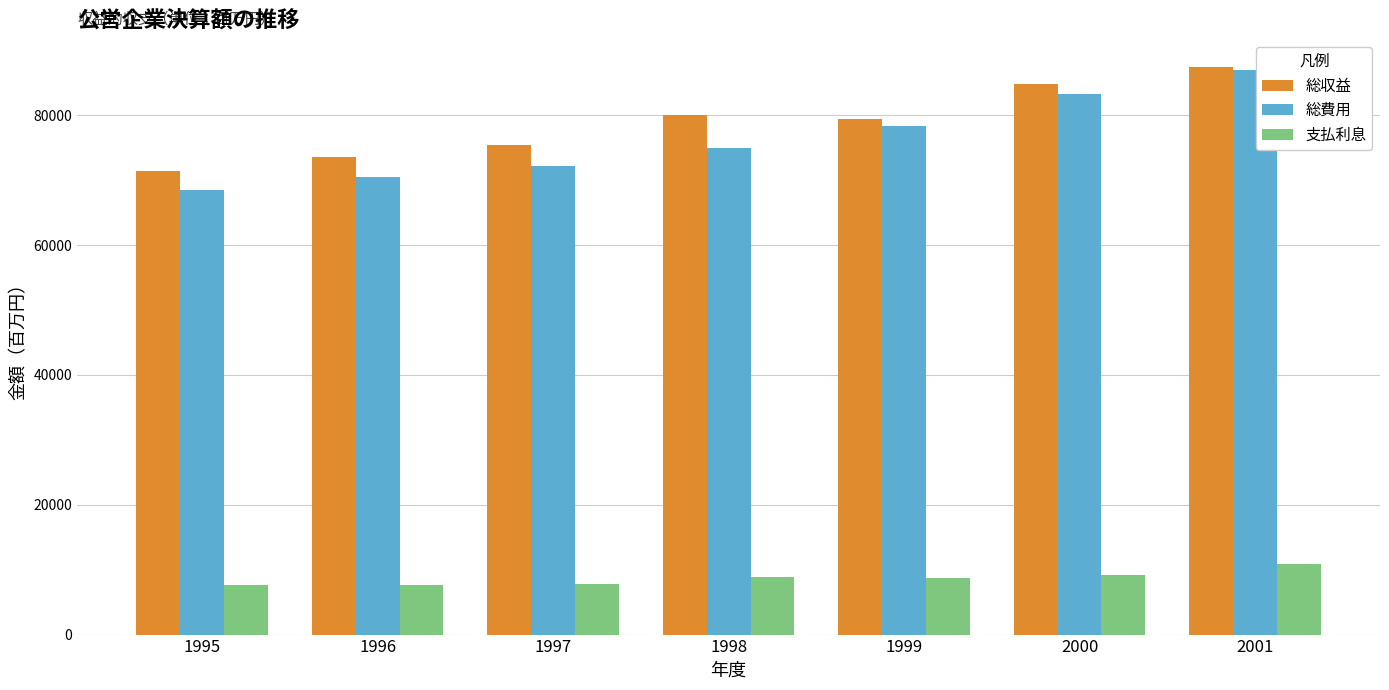

What is the average value of the 総収益 series?

78850.6